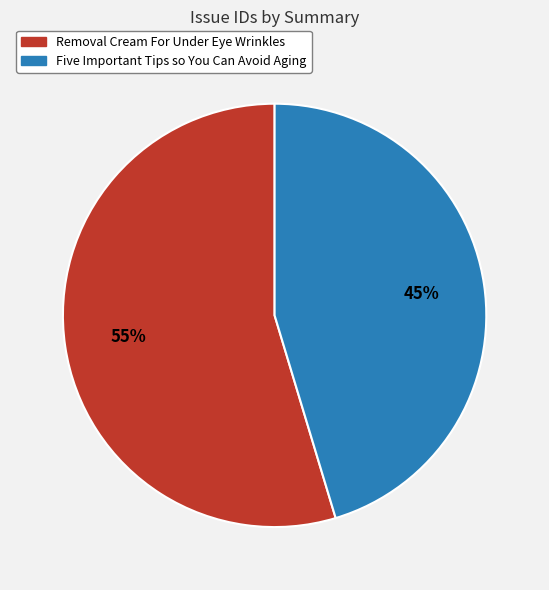

Count the number of slices in the pie.

2